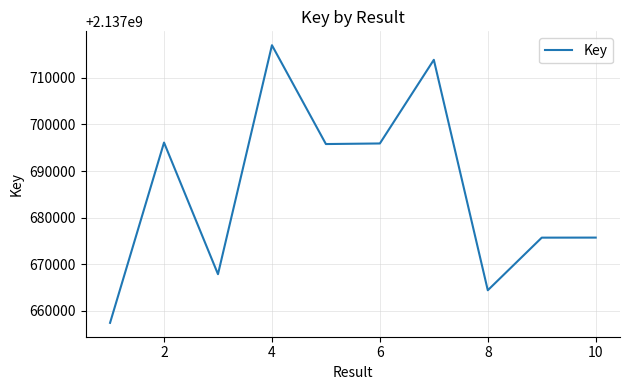

What is the greatest value displayed?

2137716998